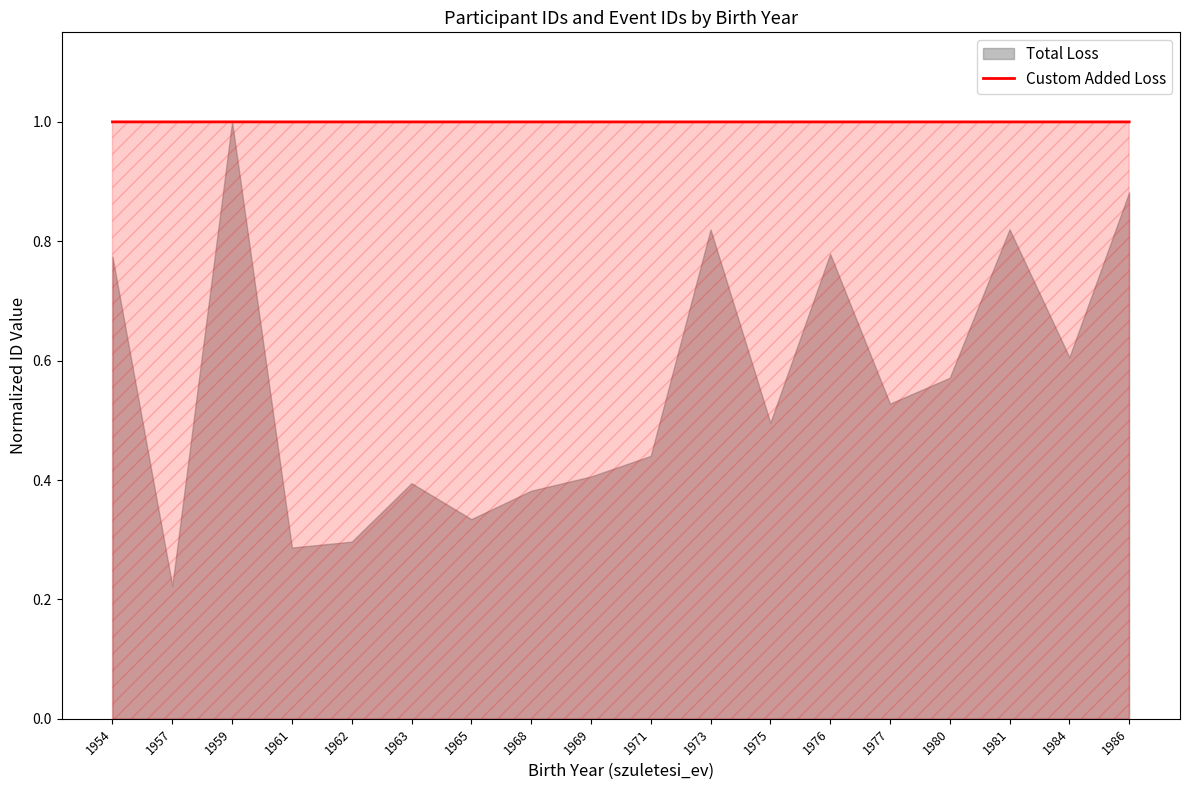

What is the value of the 18th point from the left?

1.0